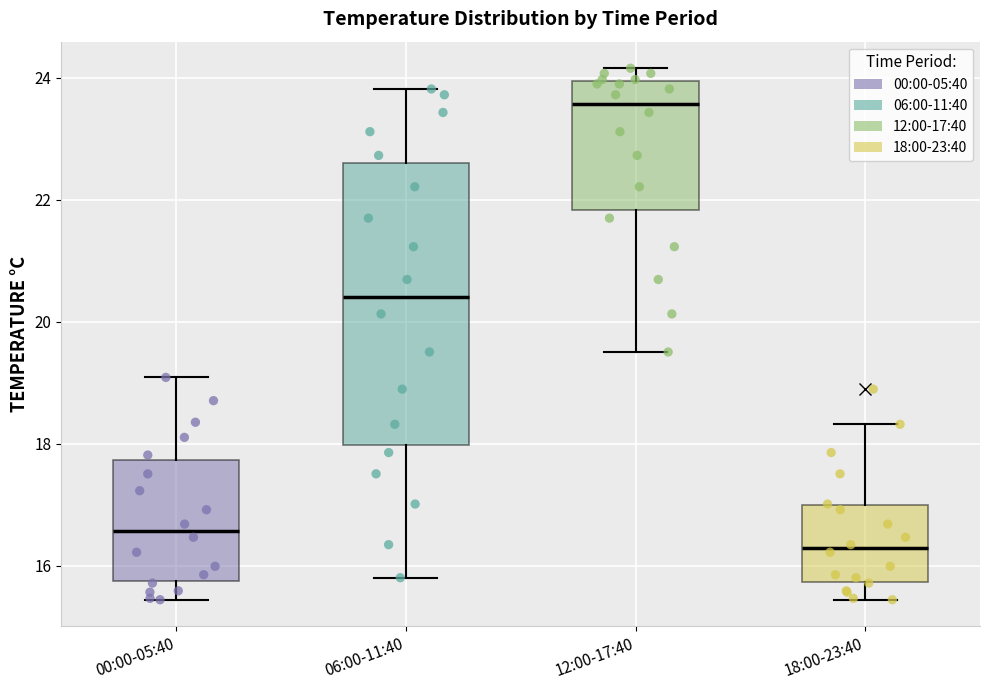

Reading left to right, transcribe this box plot: for each box, give where its median line is, the range the box spans, and where its two whiskers end, as read against the y-axis. The values are not printed on the chart, so give them approximately, as read against the axis.

00:00-05:40: median 16.6, box 15.8 to 17.8, whiskers 15.4 to 19.0
06:00-11:40: median 20.4, box 18.0 to 22.6, whiskers 15.8 to 23.8
12:00-17:40: median 23.6, box 21.8 to 24.0, whiskers 19.6 to 24.2
18:00-23:40: median 16.2, box 15.8 to 17.0, whiskers 15.4 to 18.4